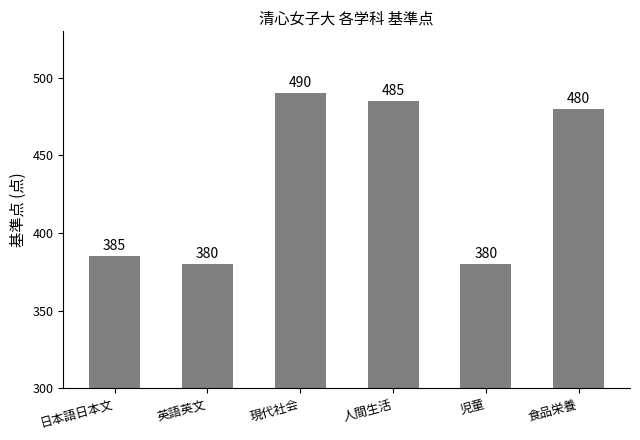

What position from the left is 日本語日本文?

1